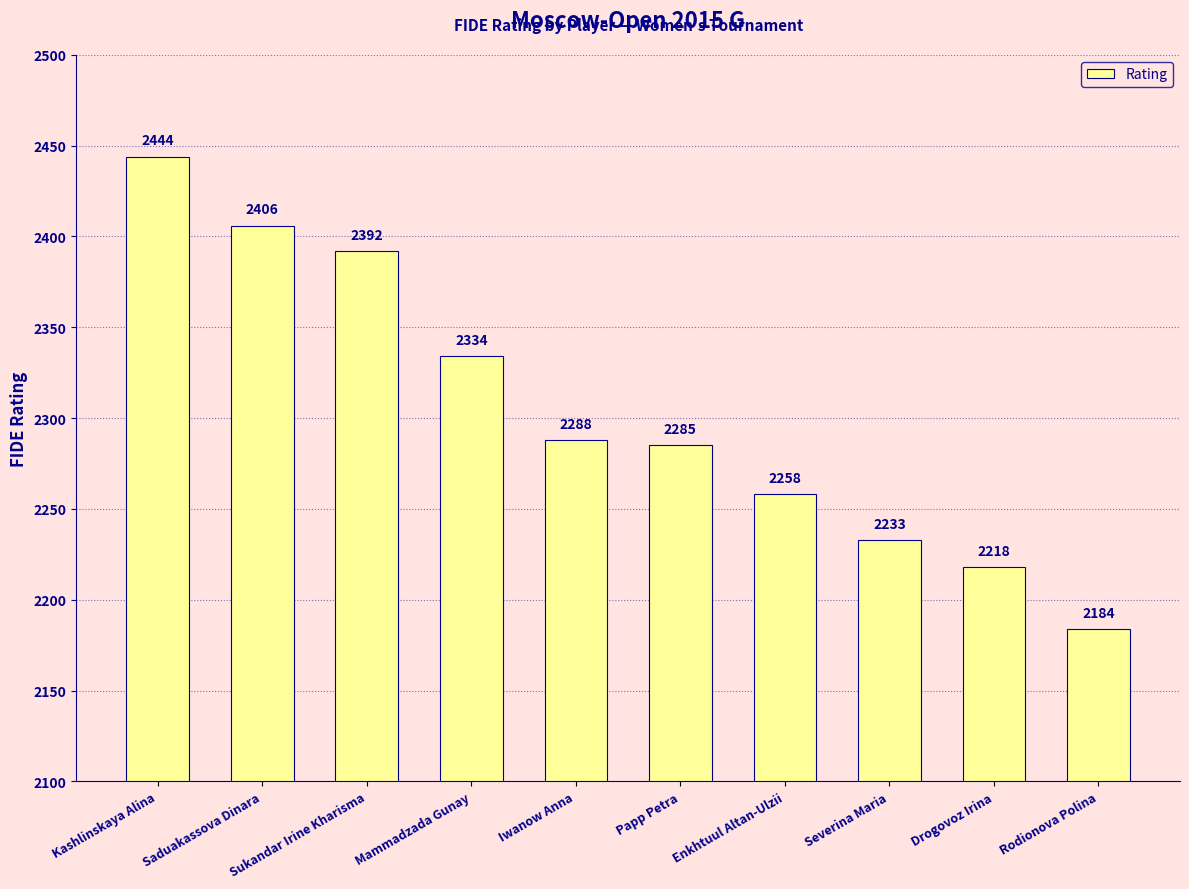

Rank the categories by value from lowest to highest.

Rodionova Polina, Drogovoz Irina, Severina Maria, Enkhtuul Altan-Ulzii, Papp Petra, Iwanow Anna, Mammadzada Gunay, Sukandar Irine Kharisma, Saduakassova Dinara, Kashlinskaya Alina